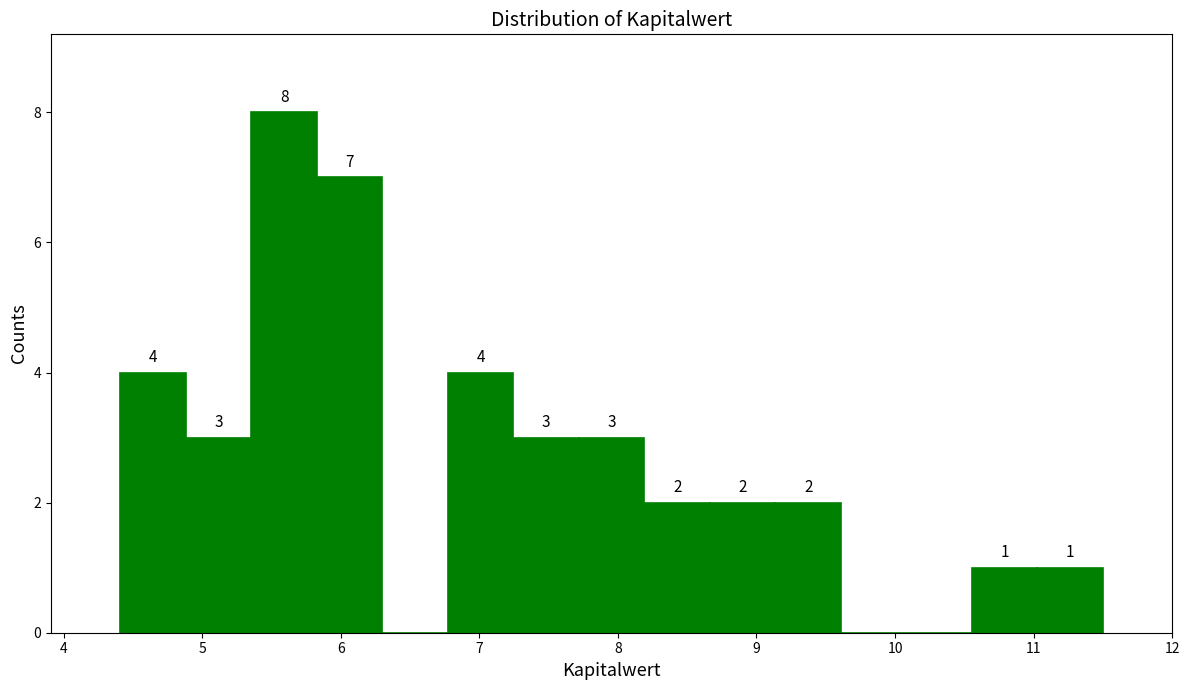

Over which range of the x-axis is the bar tallest?

5.4 to 5.8